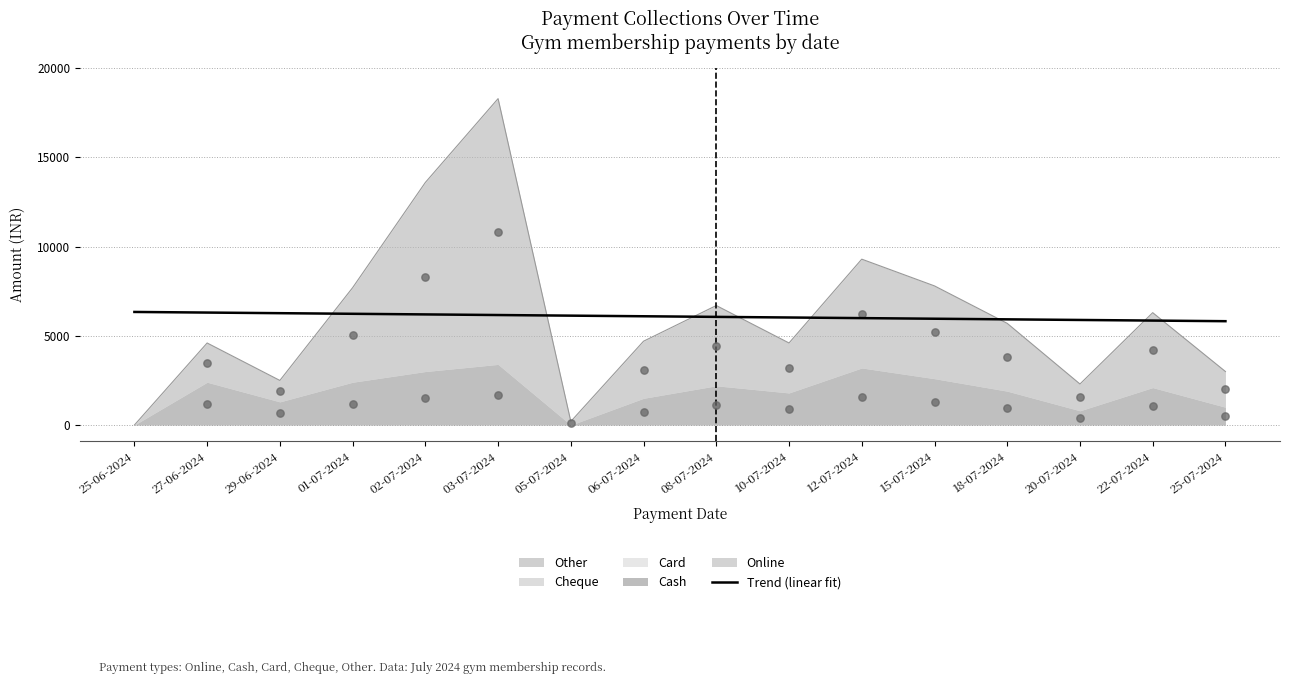

Which series has the largest total across all categories?

Online